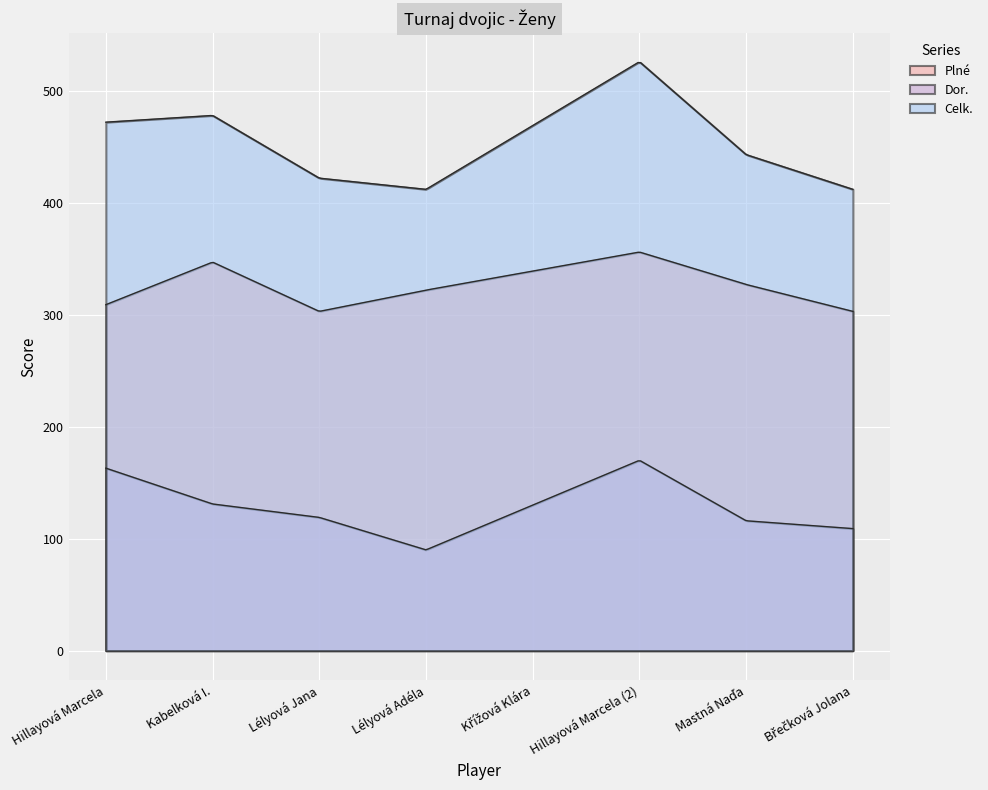

Count the number of categories in the chart.

300